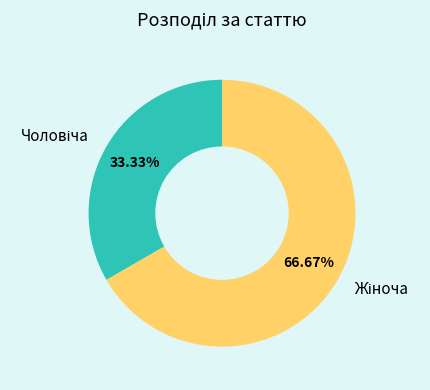

What is the change in value from Чоловіча to Жіноча?

+1